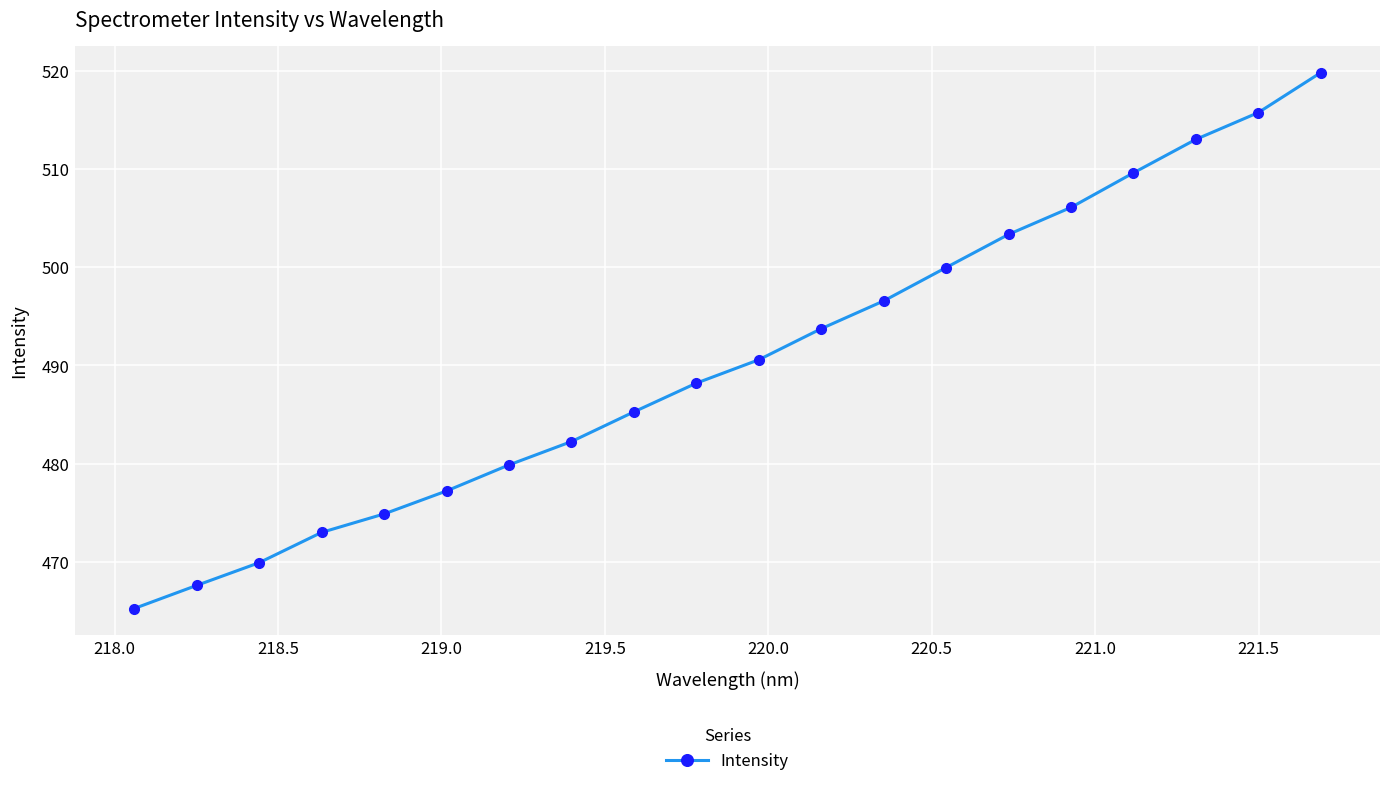

True or false: there are more than 0 points higher than both neighbors.

False